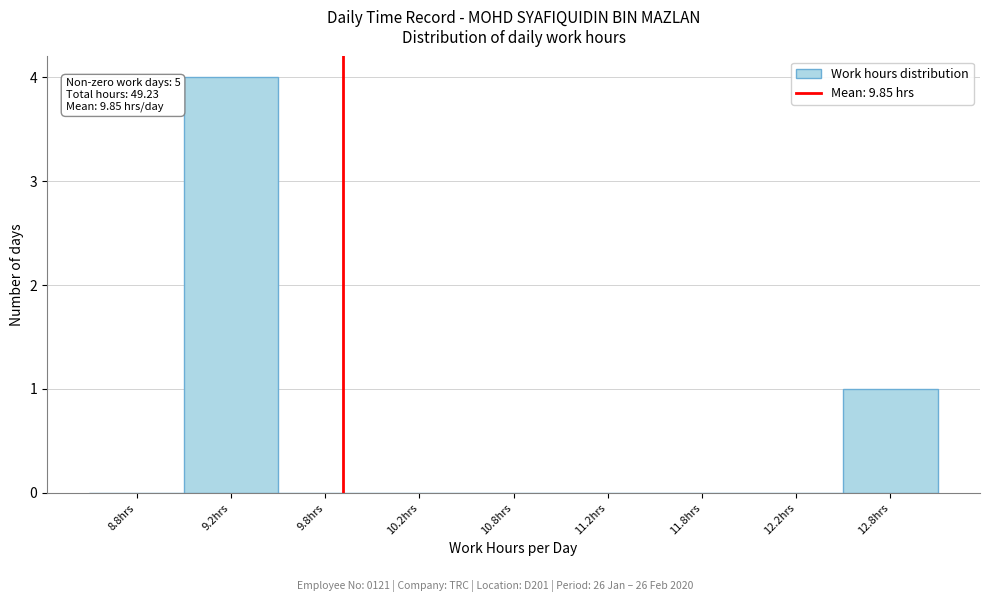

Reading left to right, list all the values displayed in this chart.

8.8hrs=0	9.2hrs=4	9.8hrs=0	10.2hrs=0	10.8hrs=0	11.2hrs=0	11.8hrs=0	12.2hrs=0	12.8hrs=1